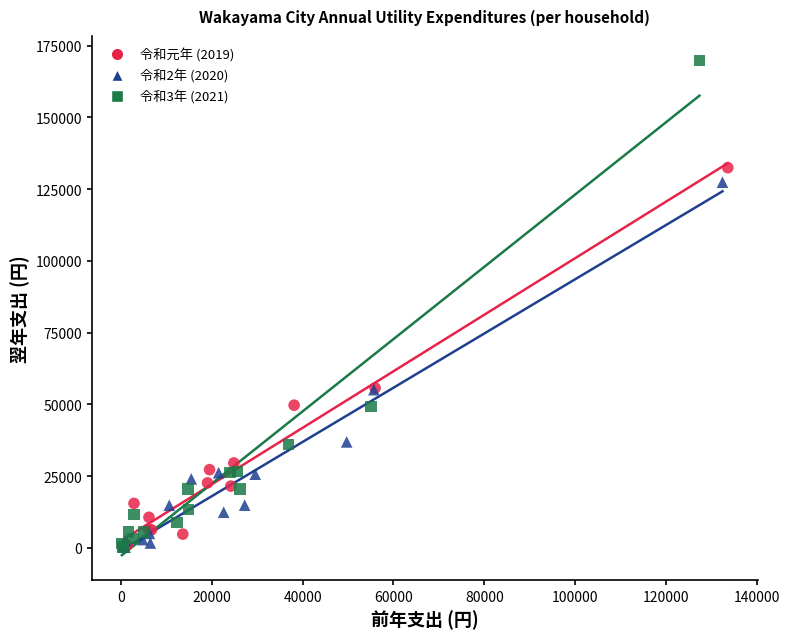

Which series has the largest Y range (max minus min)?

令和3年 (2021)